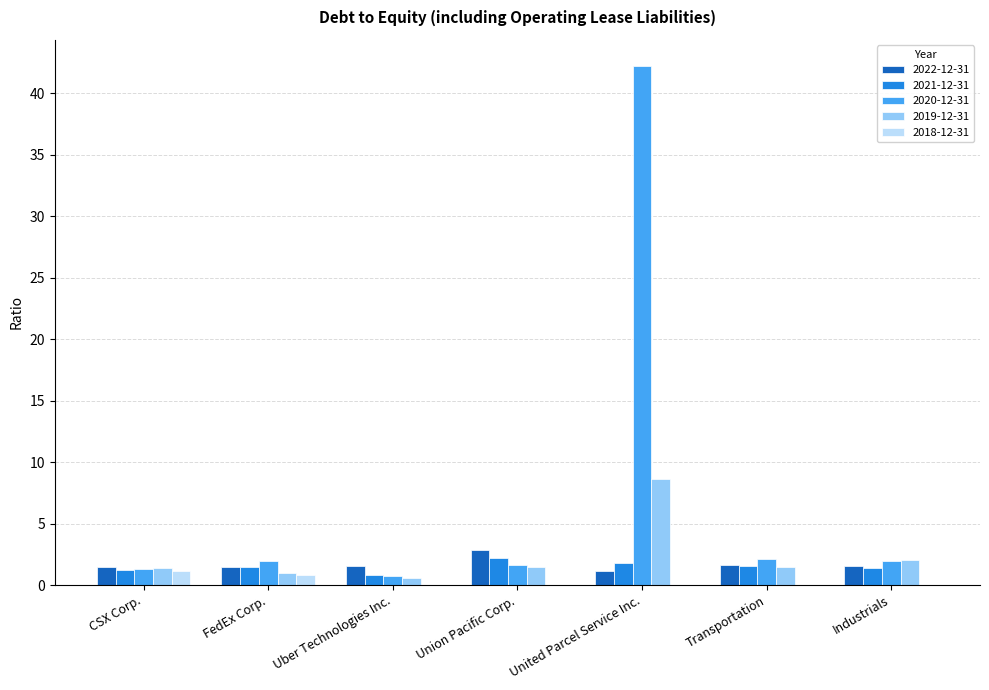

Which series changed the most between Union Pacific Corp. and United Parcel Service Inc.?

2020-12-31